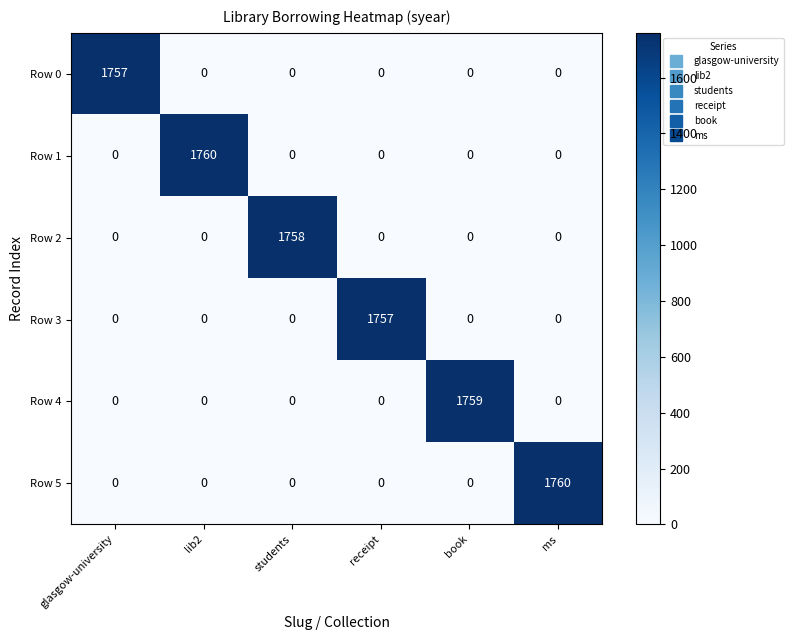

What is the maximum value shown in the chart?

1760